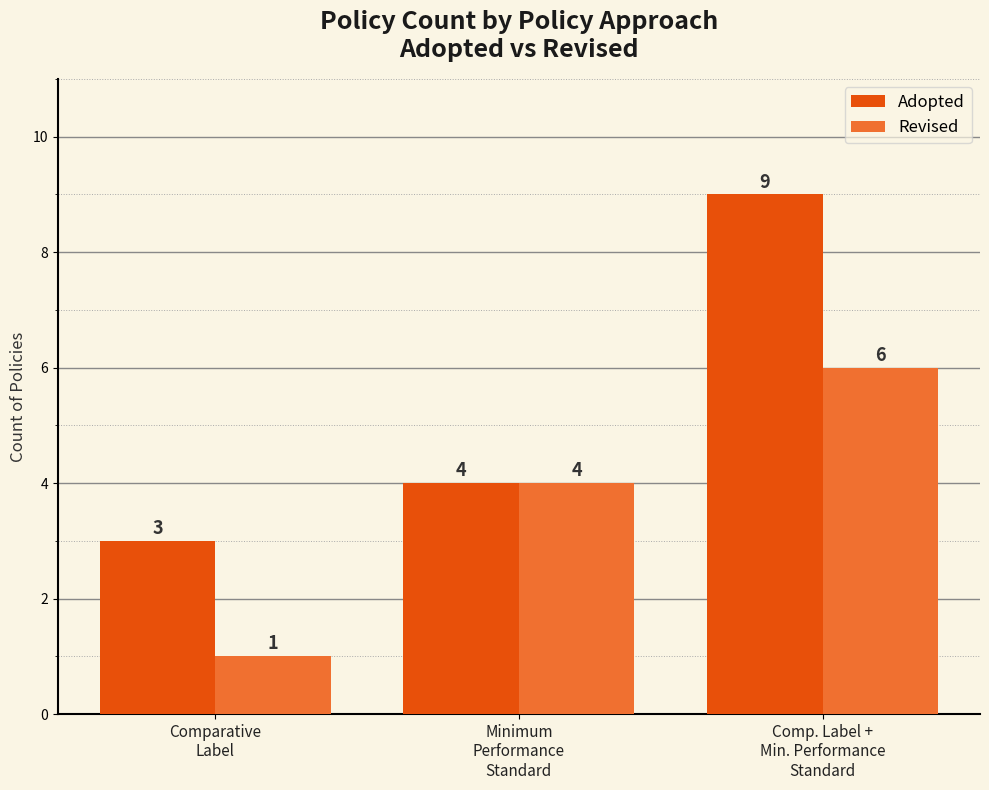

Does the chart contain any negative values?

No